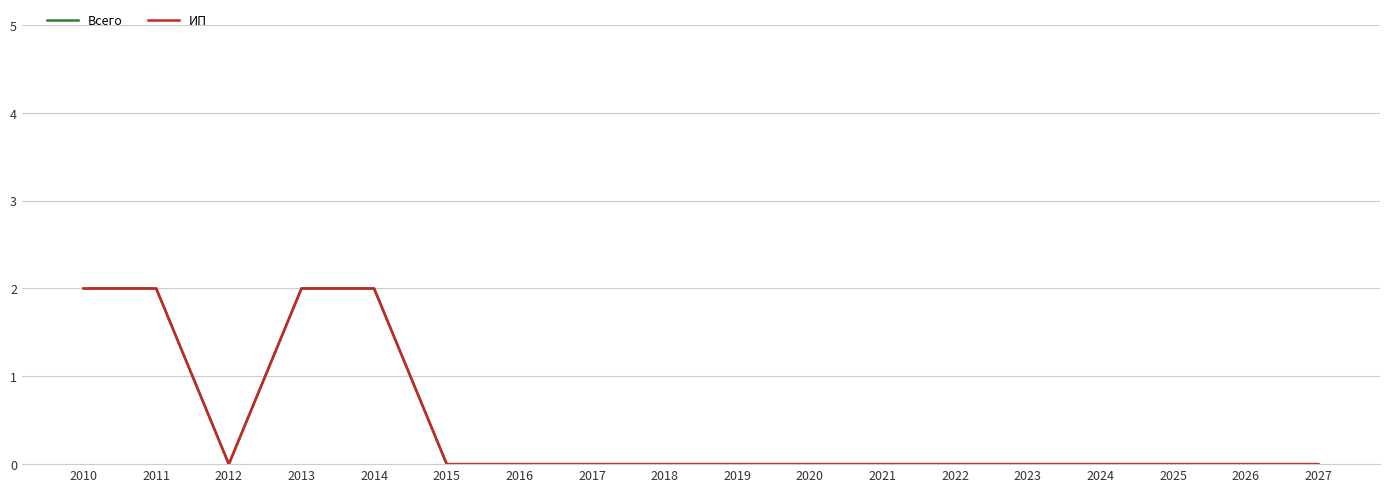

In Всего, how many points are lower than both neighbors (excluding endpoints)?

1